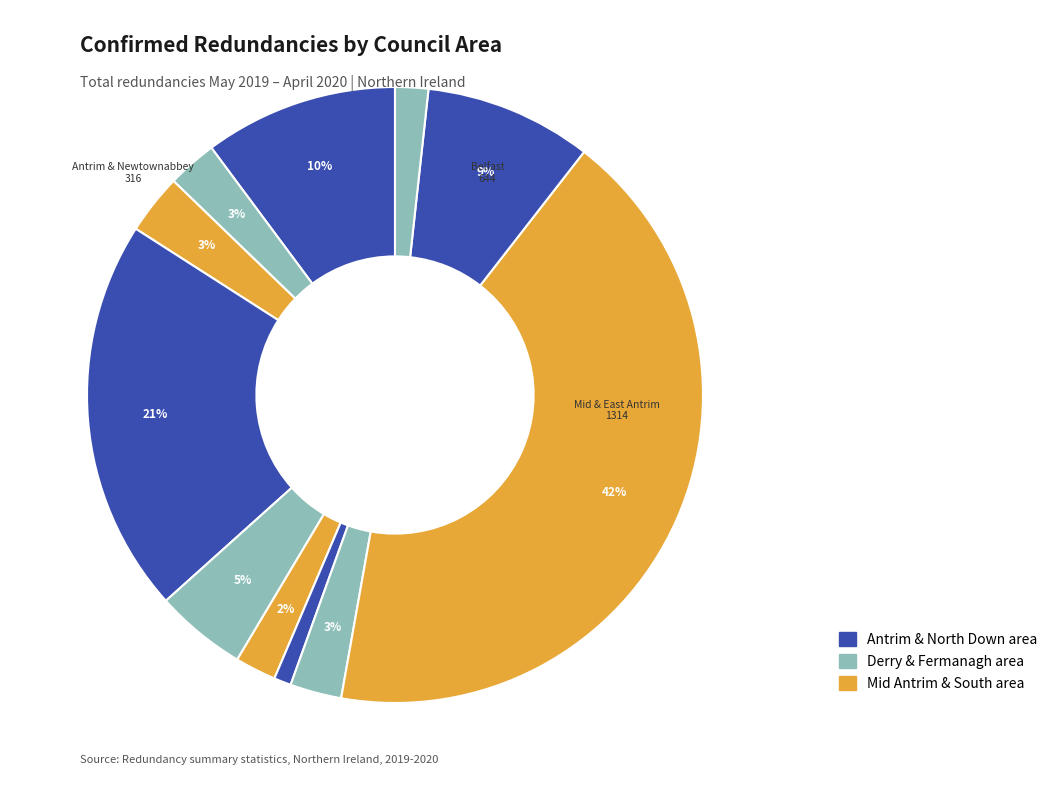

Which slice is the largest?

Mid and East Antrim